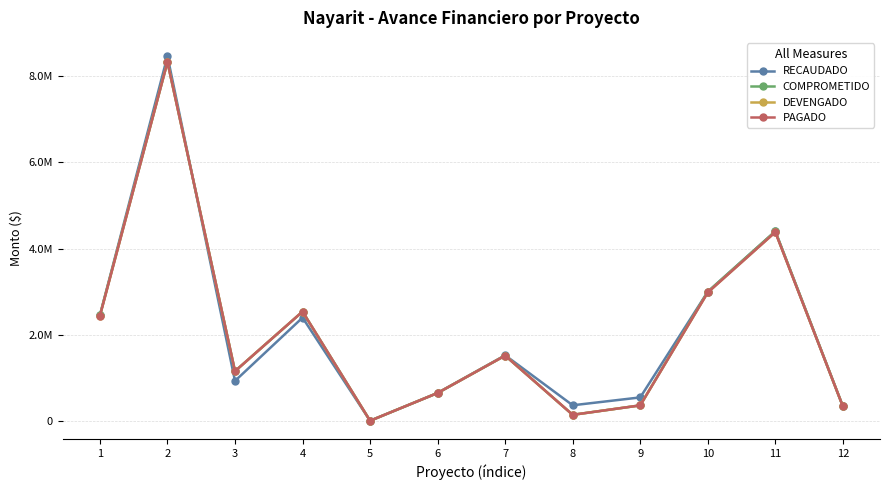

True or false: PAGADO and RECAUDADO intersect in this chart.

True